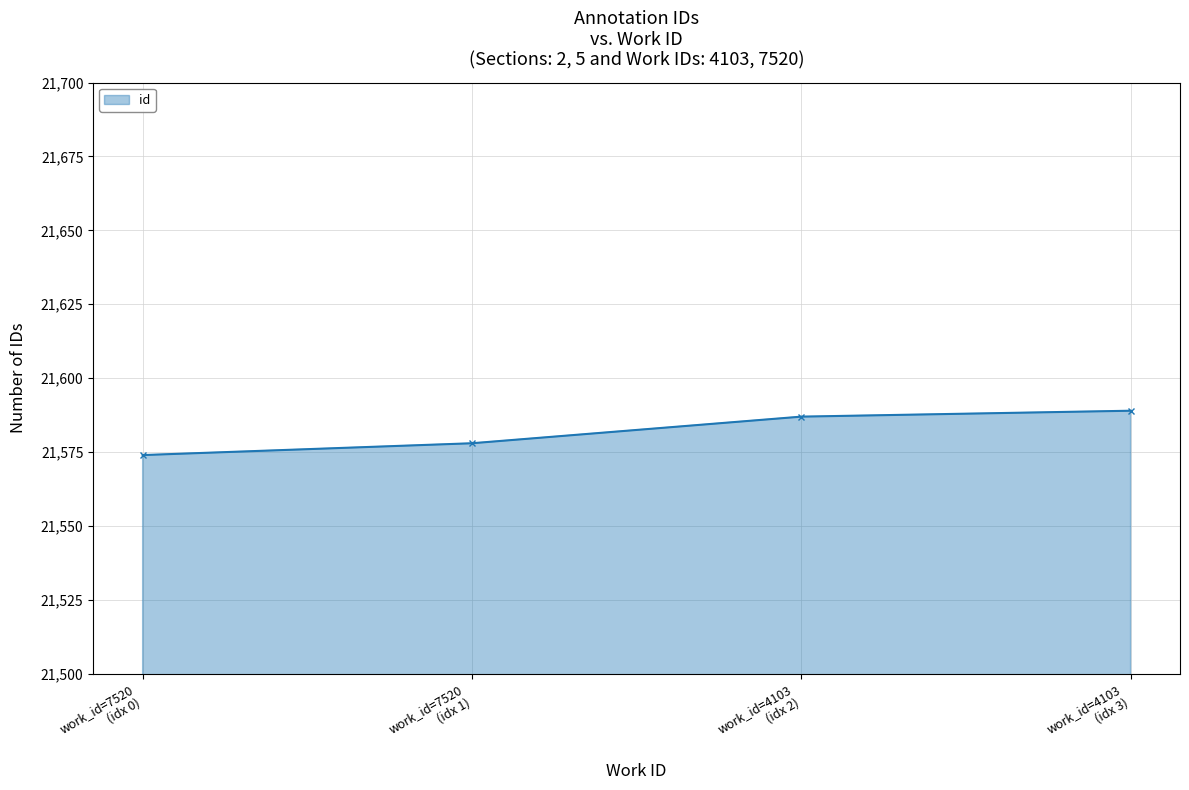

True or false: the data has more than 2 interior local peaks.

False